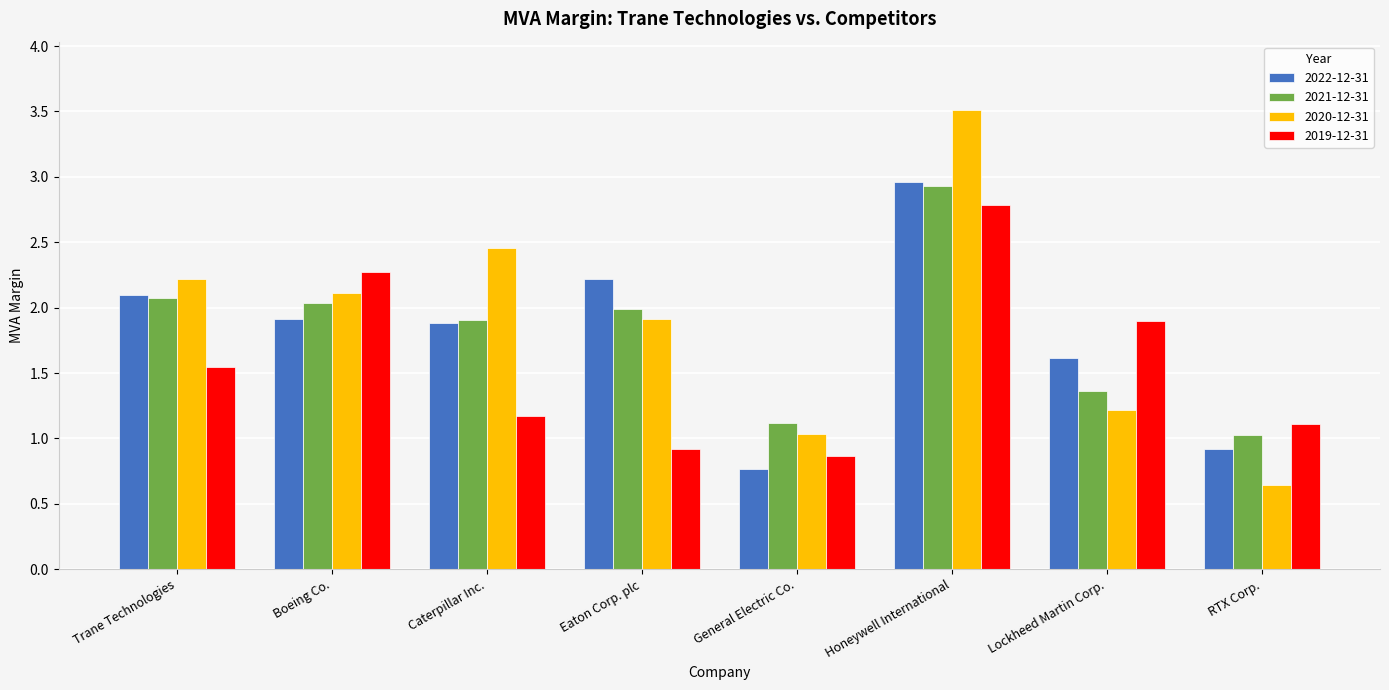

What is the difference between the maximum and minimum values in the 2020-12-31 series?

2.9